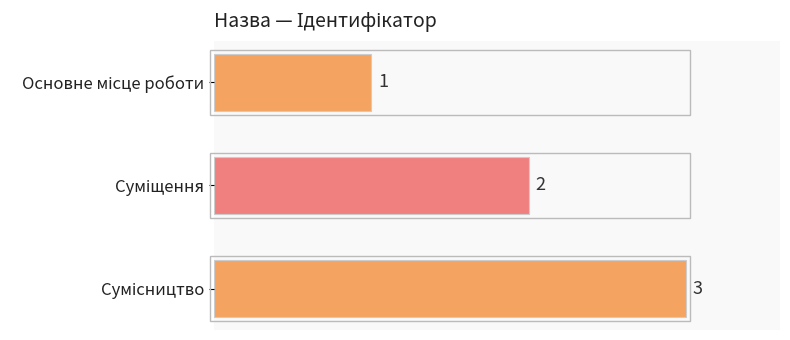

Does the chart contain any negative values?

No